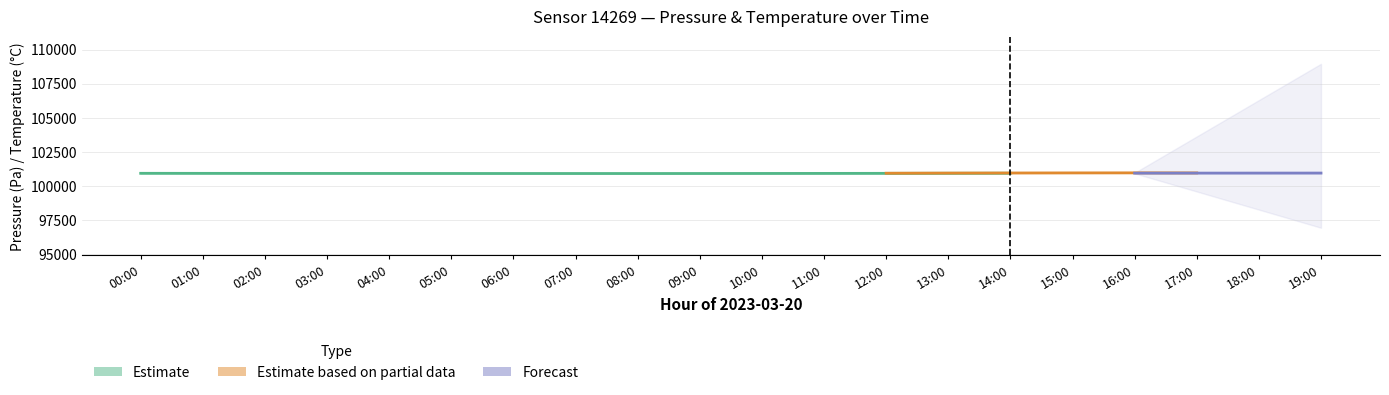

At which label does pressure_lower first exceed 100893?

00:00